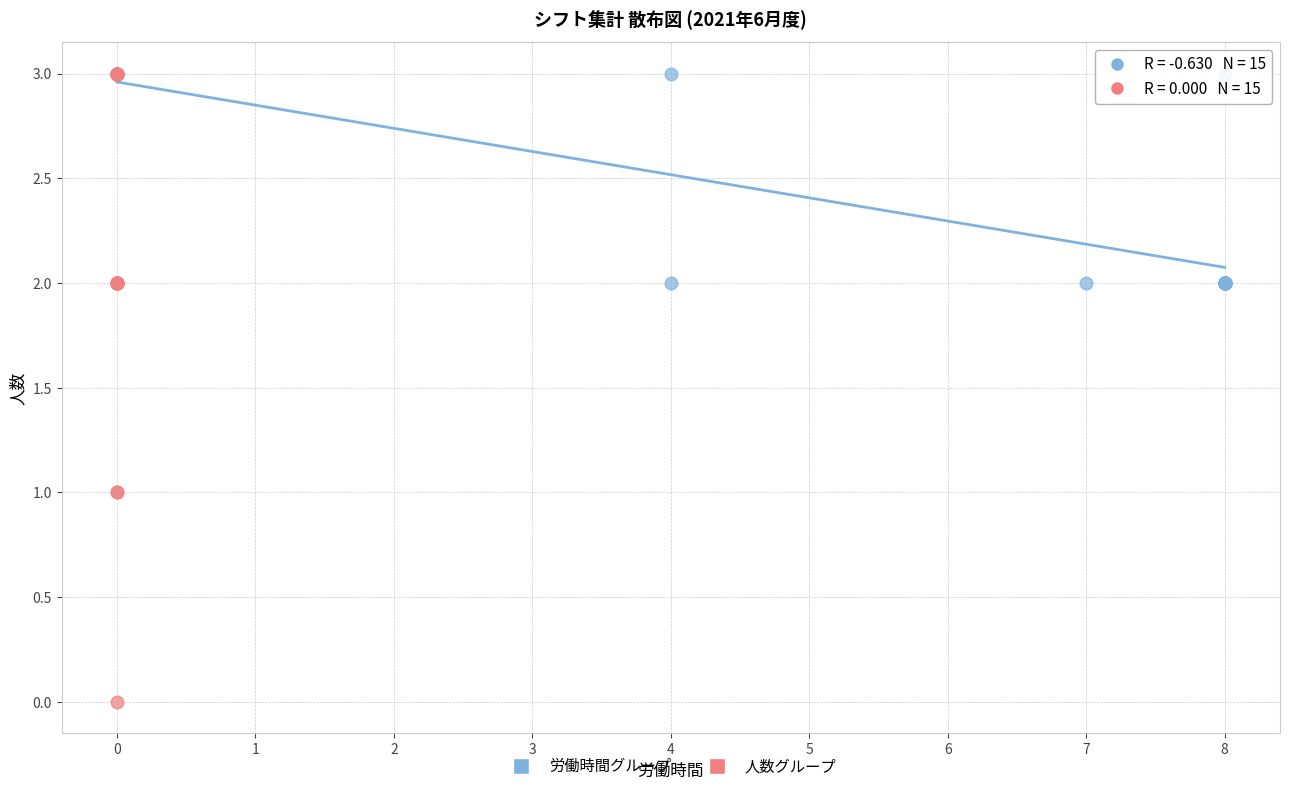

Which series has the largest Y range (max minus min)?

人数グループ